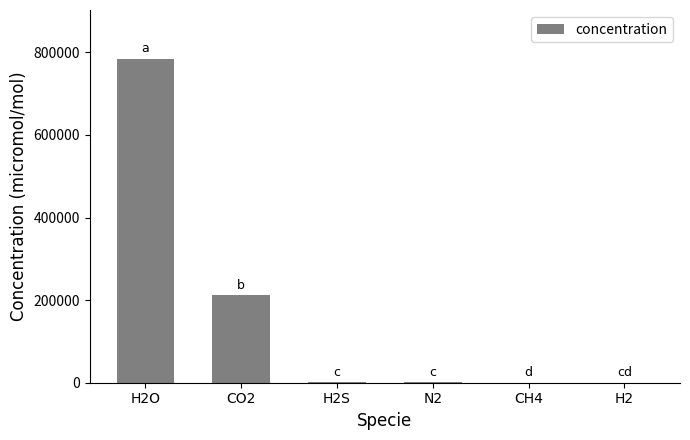

What is the maximum value shown in the chart?

785000.0